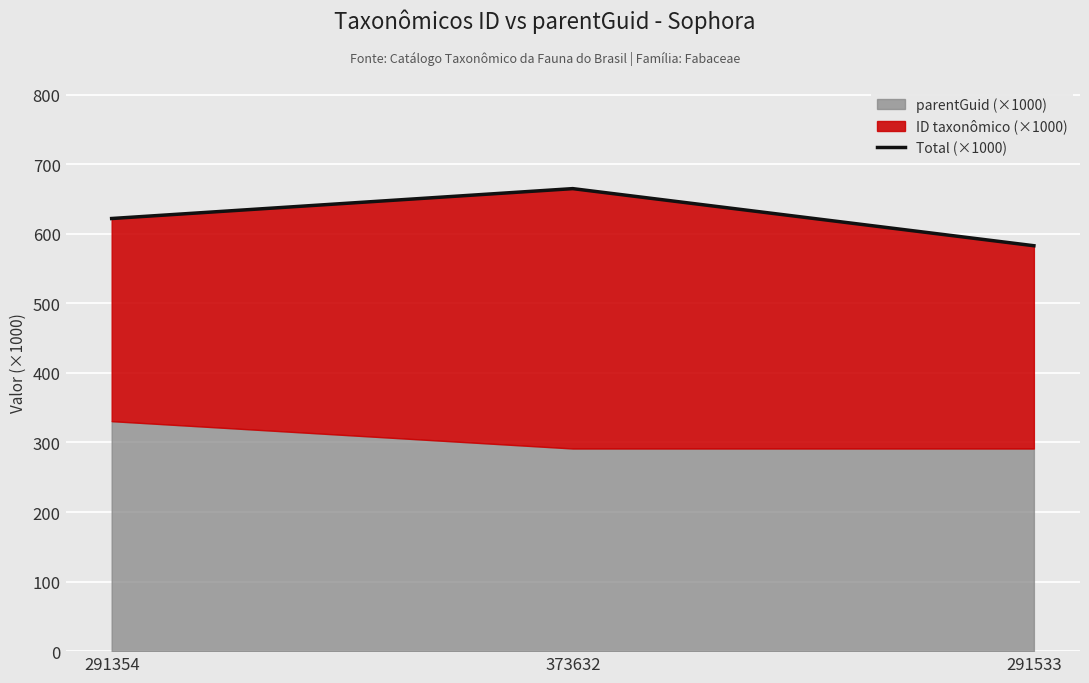

What is the label of the 1st point from the right?

291533